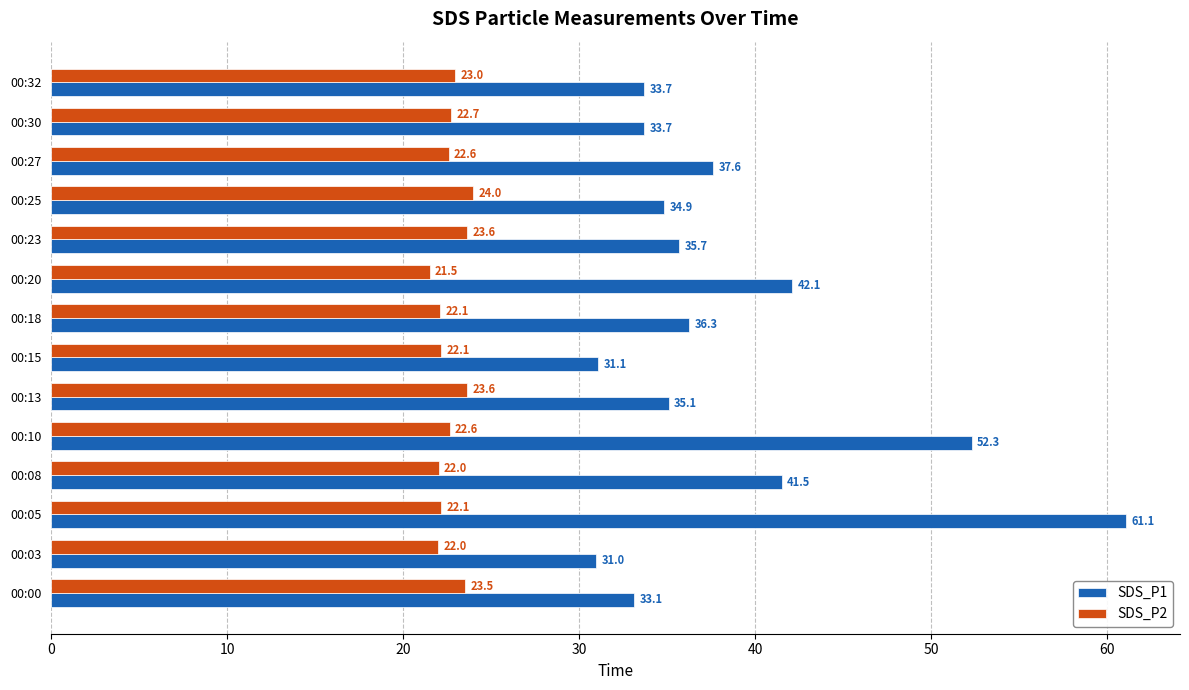

Rank the series at 00:32 from highest to lowest value.

SDS_P1, SDS_P2